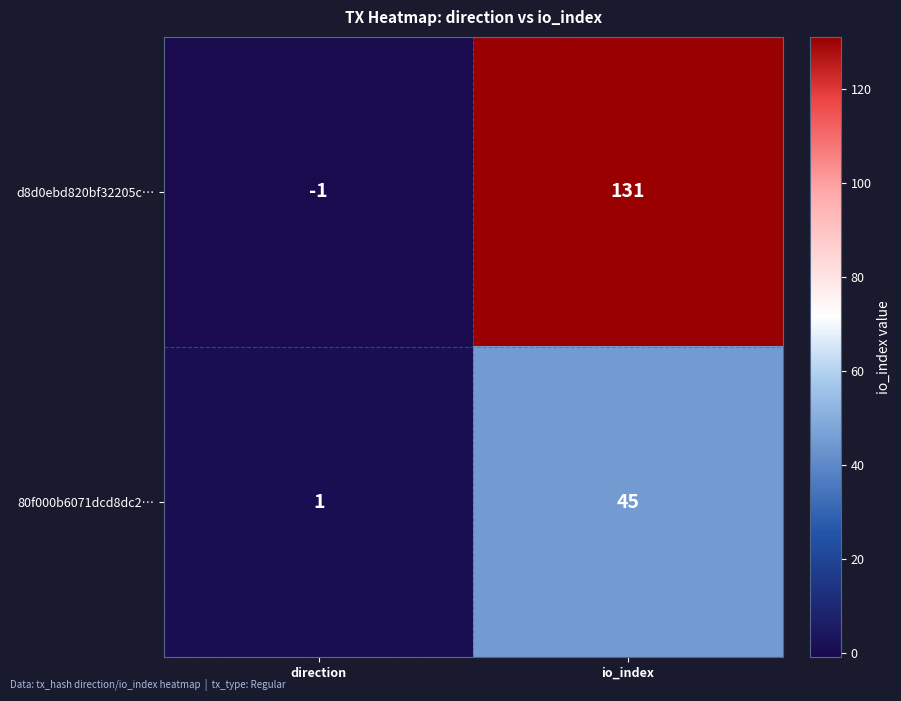

What is the maximum value shown in the chart?

131